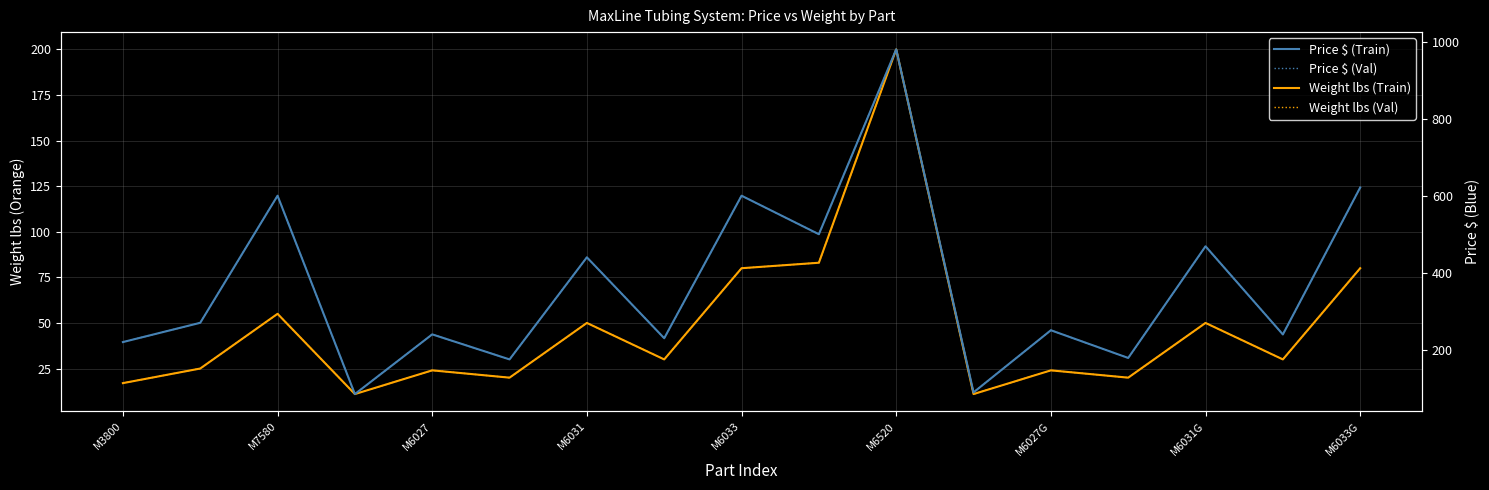

True or false: Price $ (Train) and Weight lbs (Train) cross at least once.

False